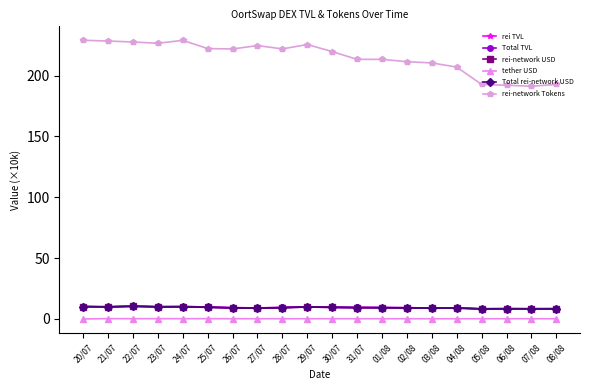

Does the chart have visible grid lines?

No